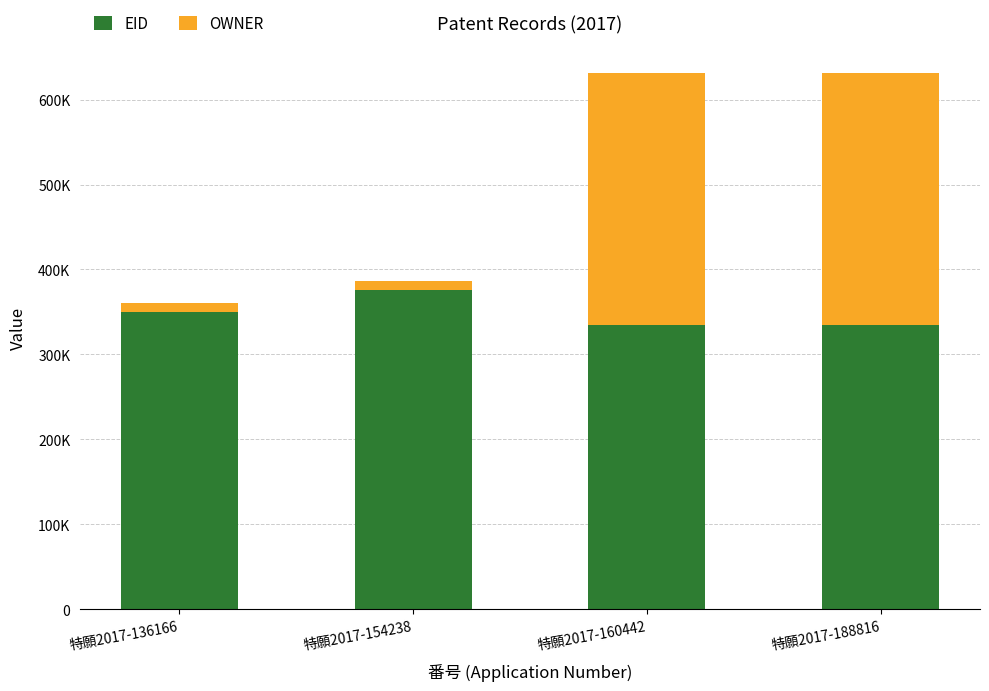

The value of EID at 特願2017-188816 is 334845. True or false?

True